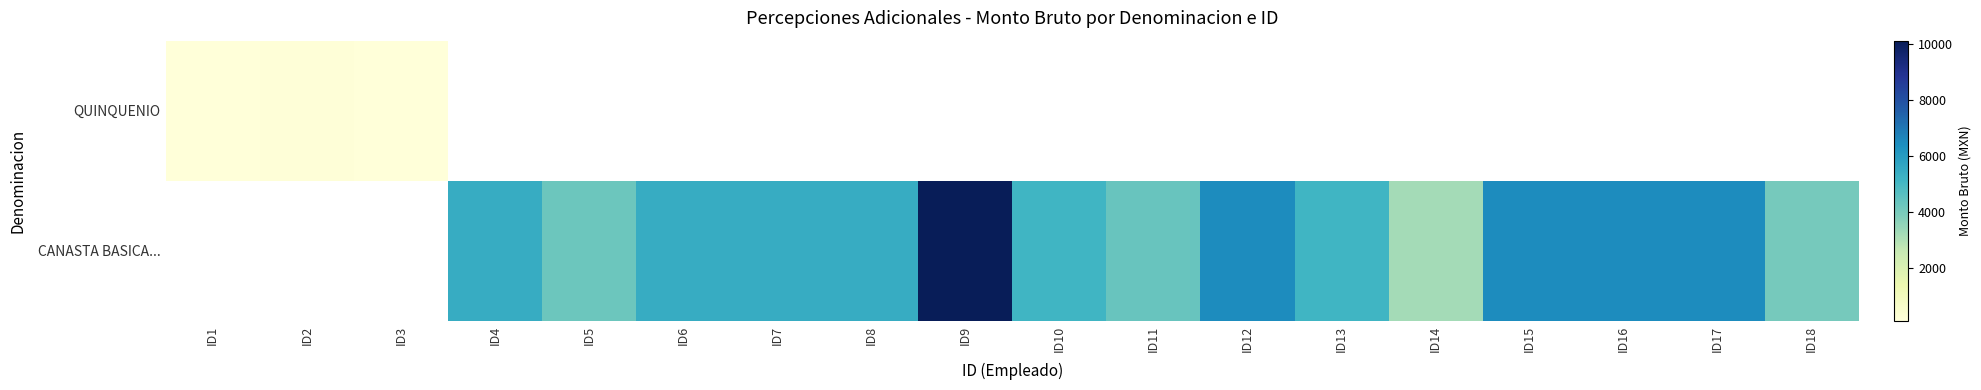

How many data points in CANASTA BASICA... are above 5464?

5